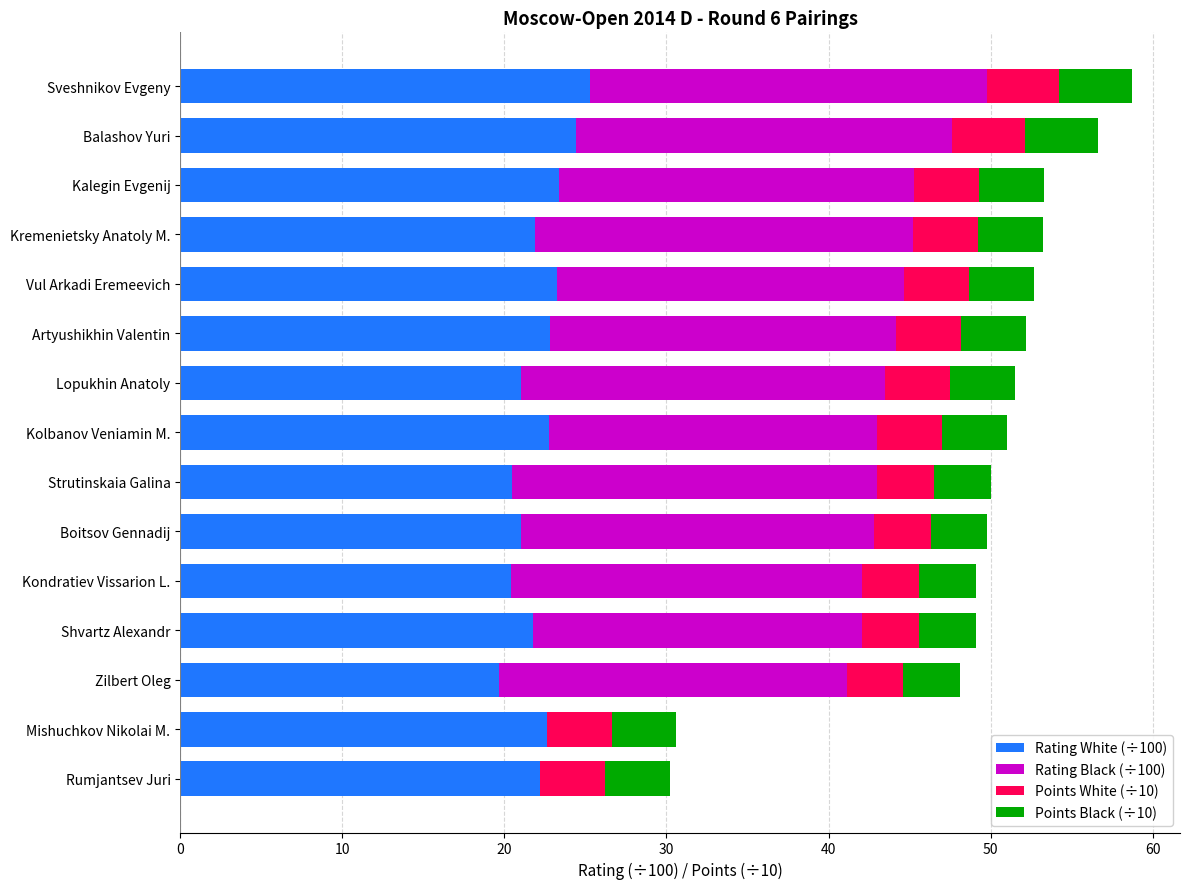

What value does the Rating White (÷100) series have at Vul Arkadi Eremeevich?

23.3